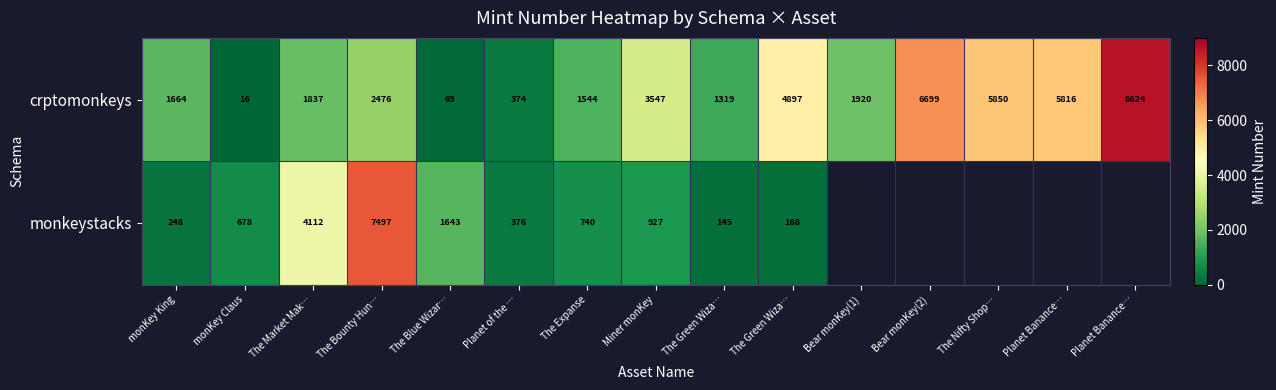

How many values in the crptomonkeys series are below 1920?

7